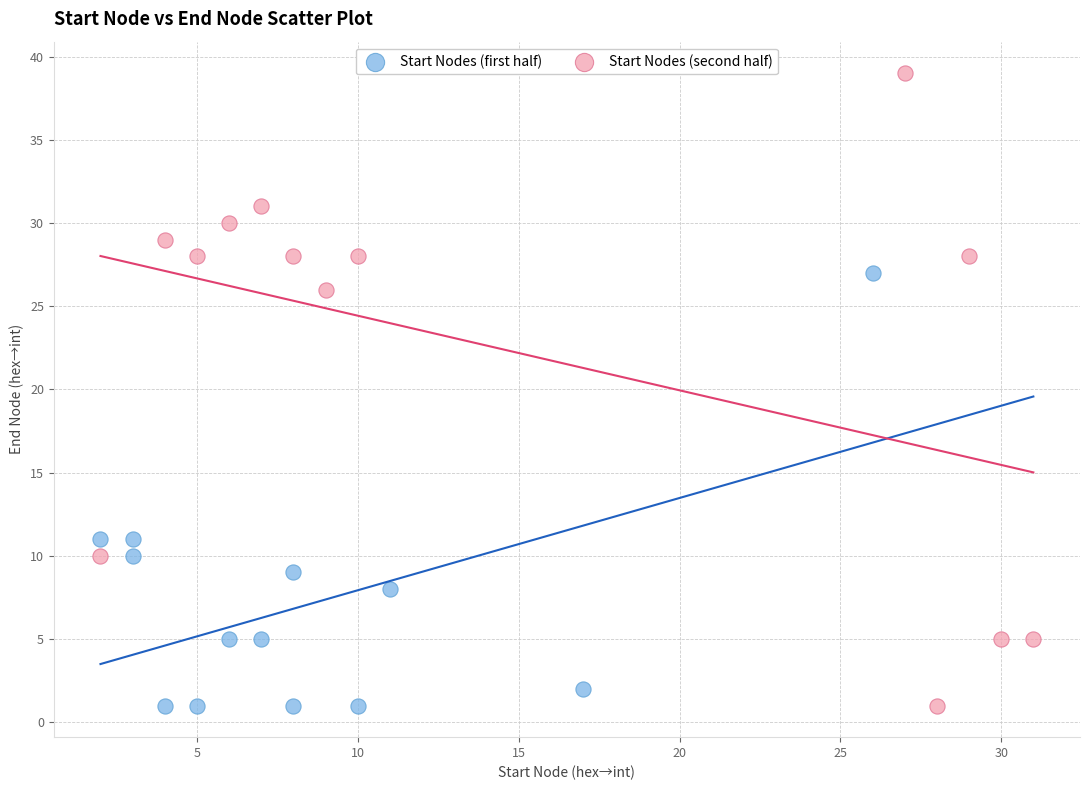

Which series reaches the maximum Y coordinate?

Start Nodes (second half)